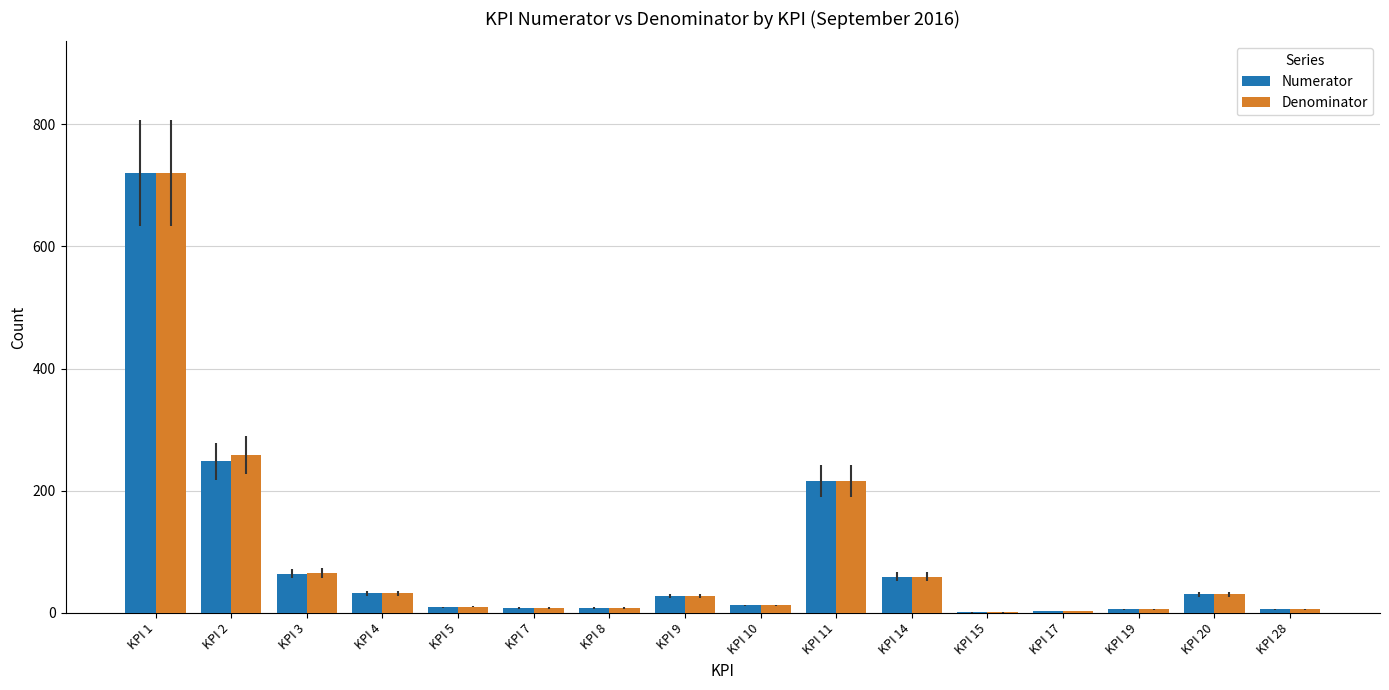

What is the approximate value of Denominator at KPI 19, to the nearest 10?

10